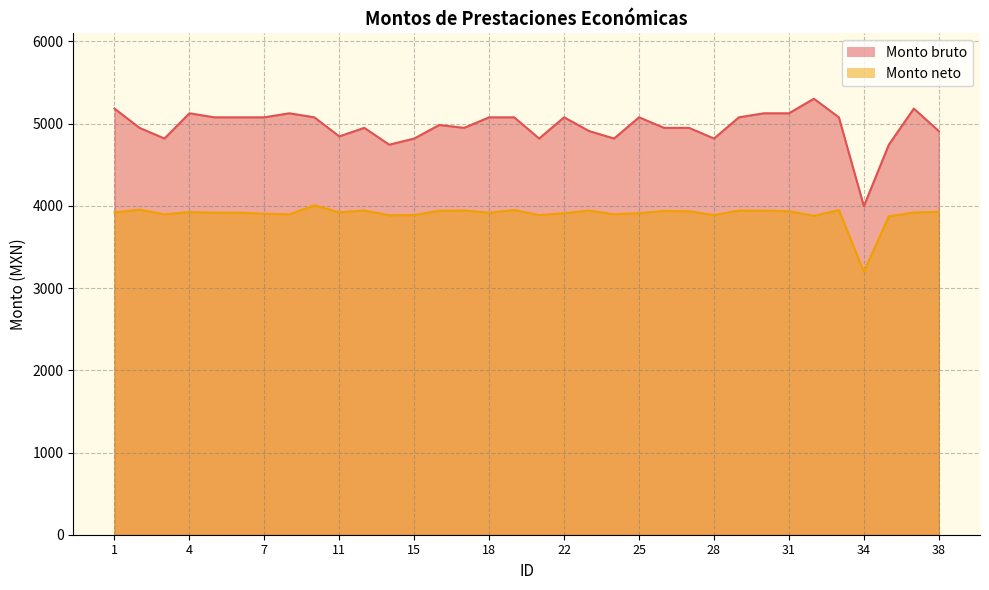

What is the value of the Monto bruto point at the 31st from the left?

3996.5